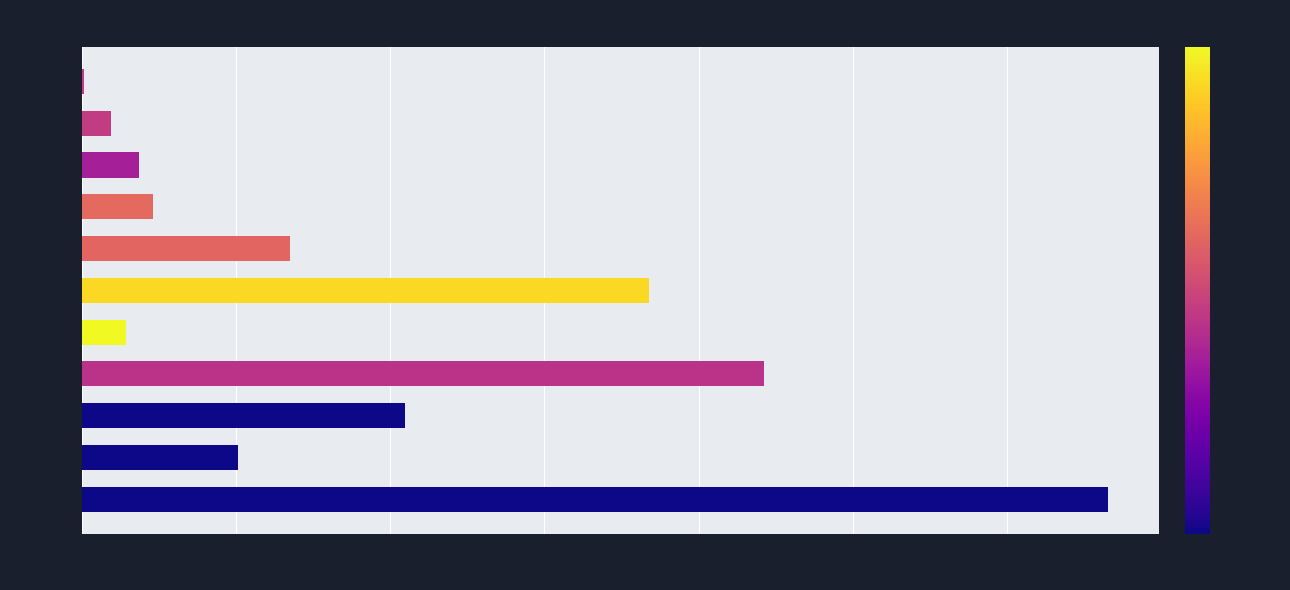

The value at 2020 is 66143.1. True or false?

False